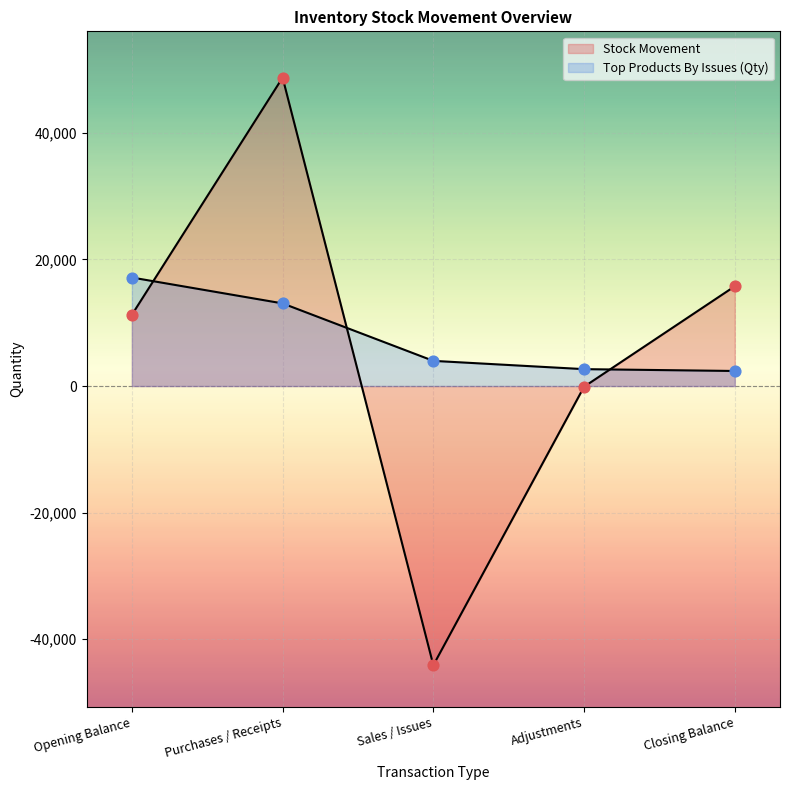

What is the total value across all series at Opening Balance?

28408.2